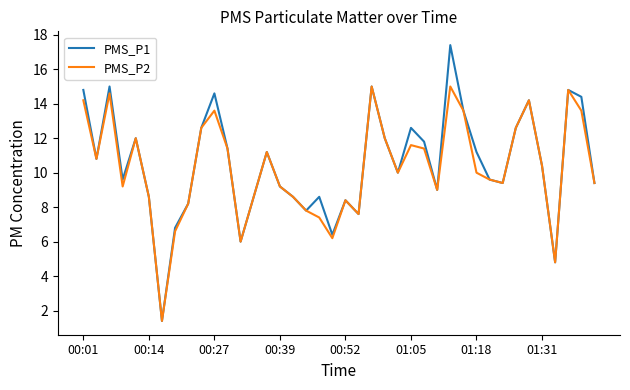

Reading left to right, what are all the values shown in this chart?

PMS_P1: 14.8	10.8	15.0	9.6	12.0	8.6	1.4	6.8	8.2	12.6	14.6	11.4	6.0	8.6	11.2	9.2	8.6	7.8	8.6	6.4	8.4	7.6	15.0	12.0	10.0	12.6	11.8	9.0	17.4	13.6	11.2	9.6	9.4	12.6	14.2	10.4	4.8	14.8	14.4	9.4
PMS_P2: 14.2	10.8	14.6	9.2	12.0	8.6	1.4	6.6	8.2	12.6	13.6	11.4	6.0	8.6	11.2	9.2	8.6	7.8	7.4	6.2	8.4	7.6	15.0	12.0	10.0	11.6	11.4	9.0	15.0	13.6	10.0	9.6	9.4	12.6	14.2	10.4	4.8	14.8	13.6	9.4